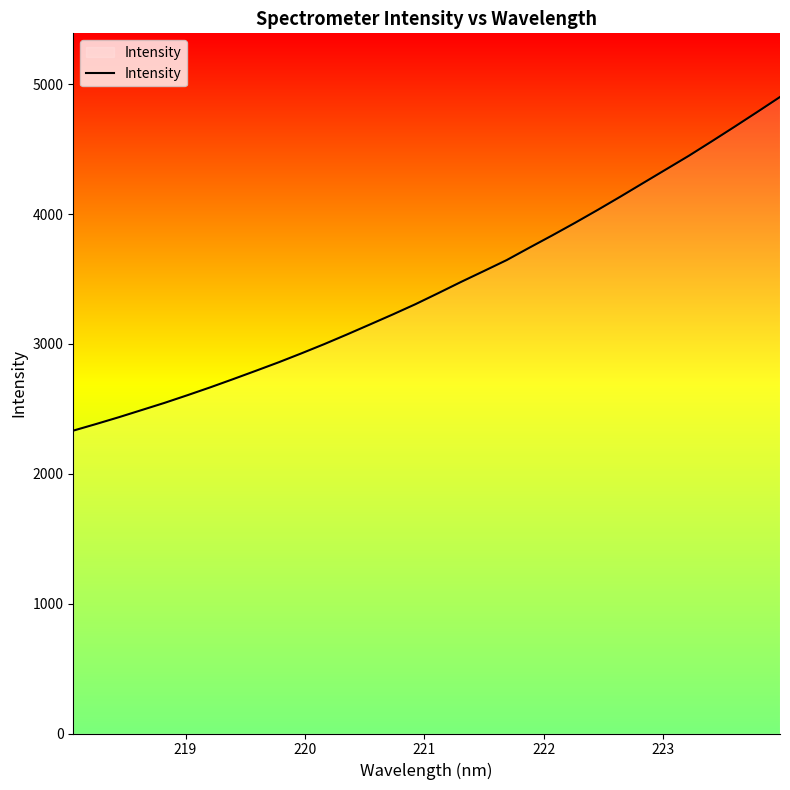

What is the greatest value displayed?

4901.4